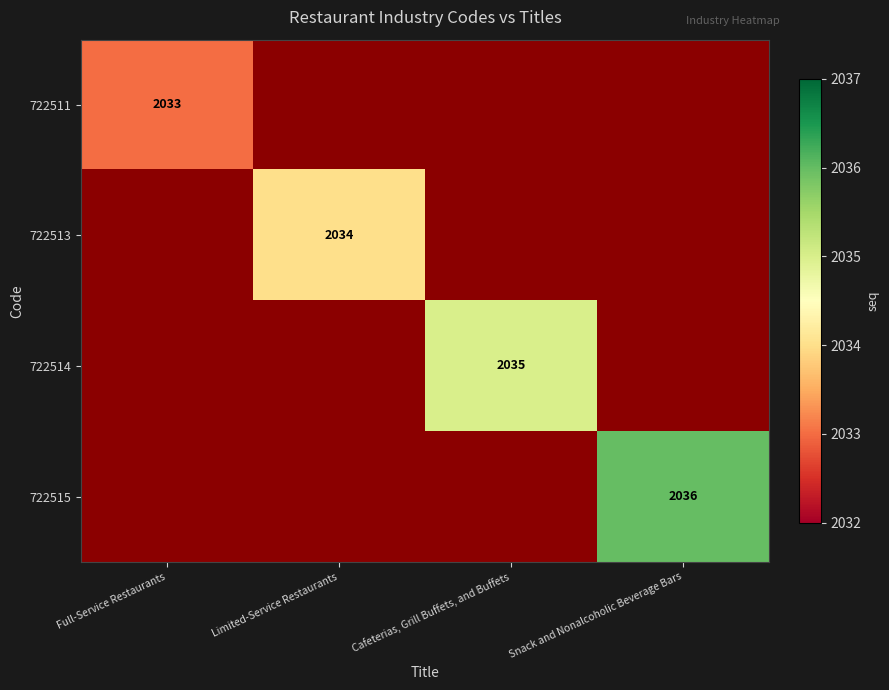

How many distinct data groups are displayed?

4